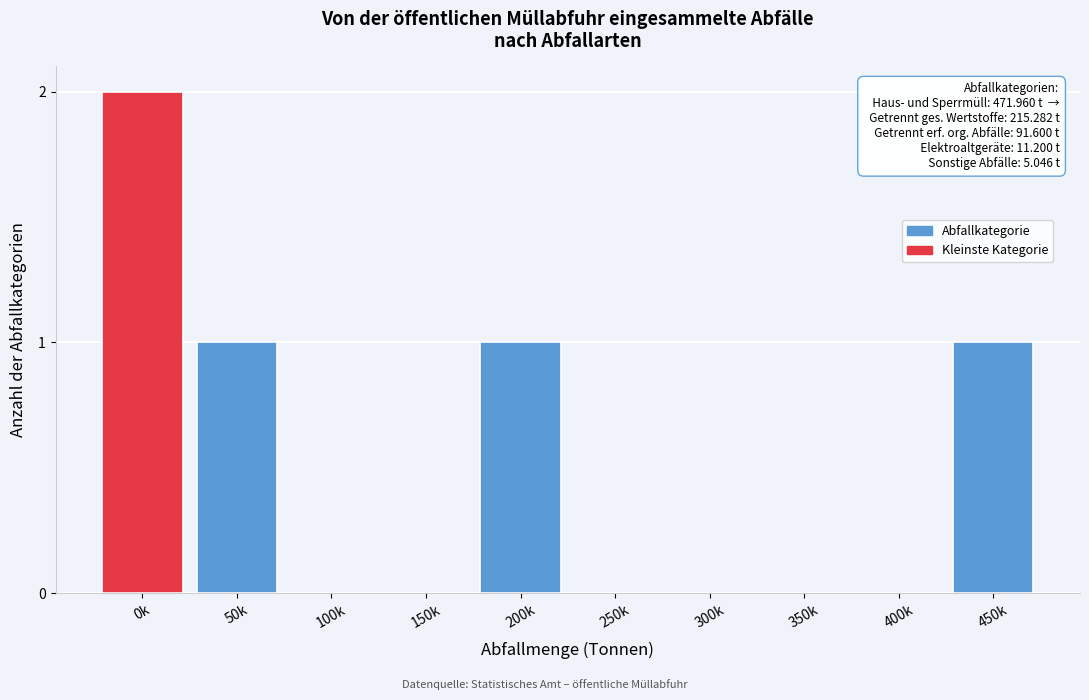

Reading left to right, transcribe all the data shown in this chart.

0k=2	50k=1	100k=0	150k=0	200k=1	250k=0	300k=0	350k=0	400k=0	450k=1